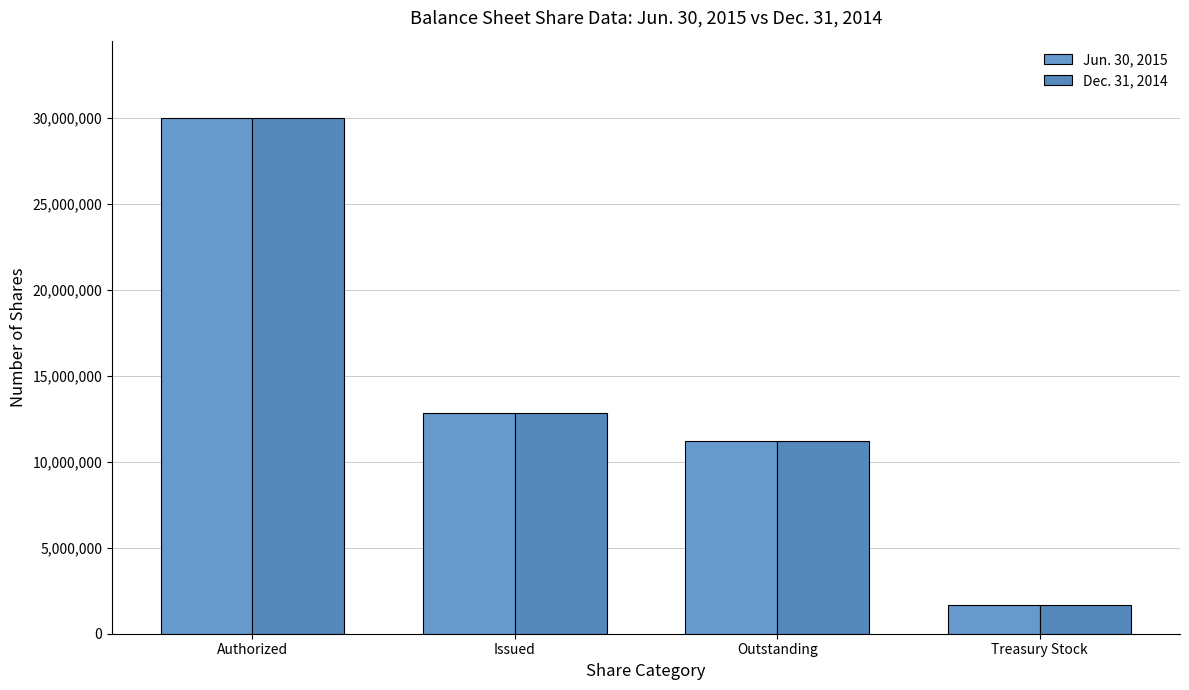

How many bars are there in total?

8